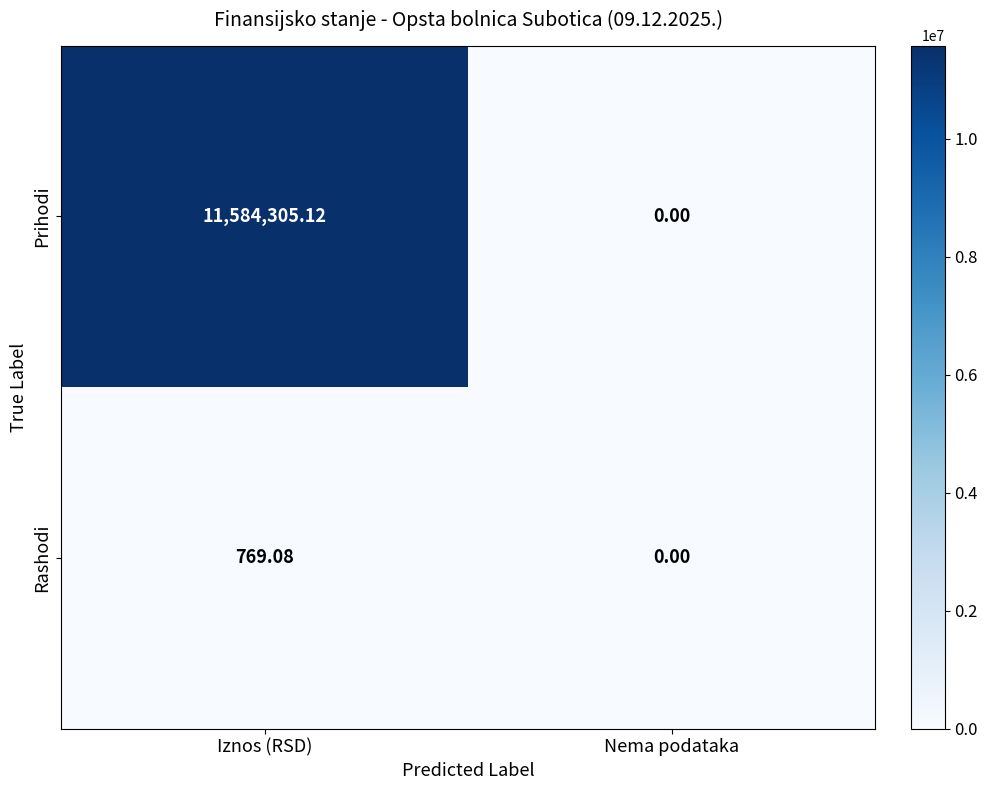

At how many categories does at least one series exceed 7716790?

1